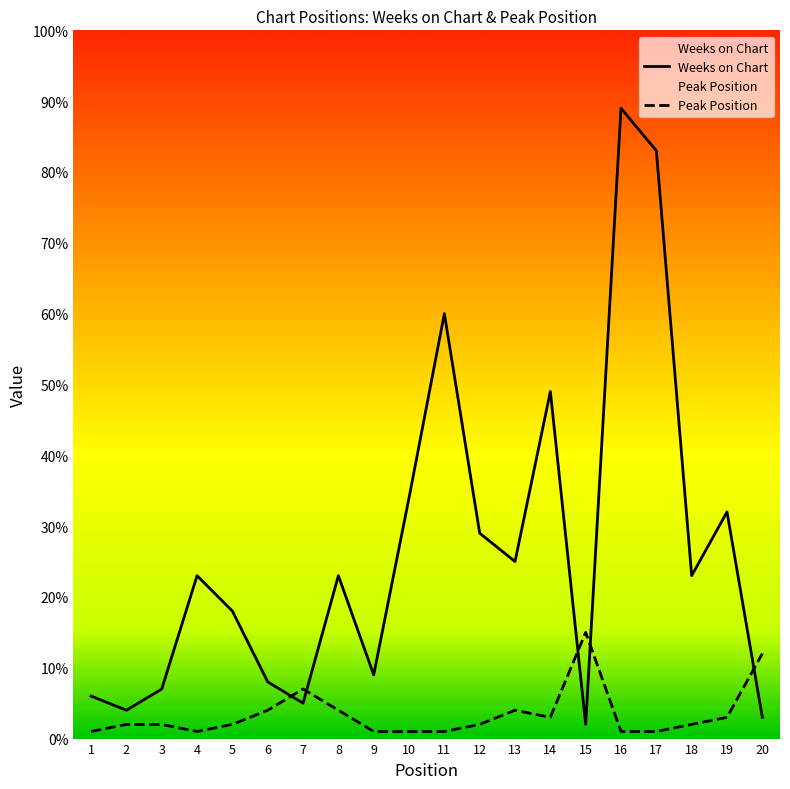

True or false: Weeks on Chart has more than 0 points higher than both neighbors.

True